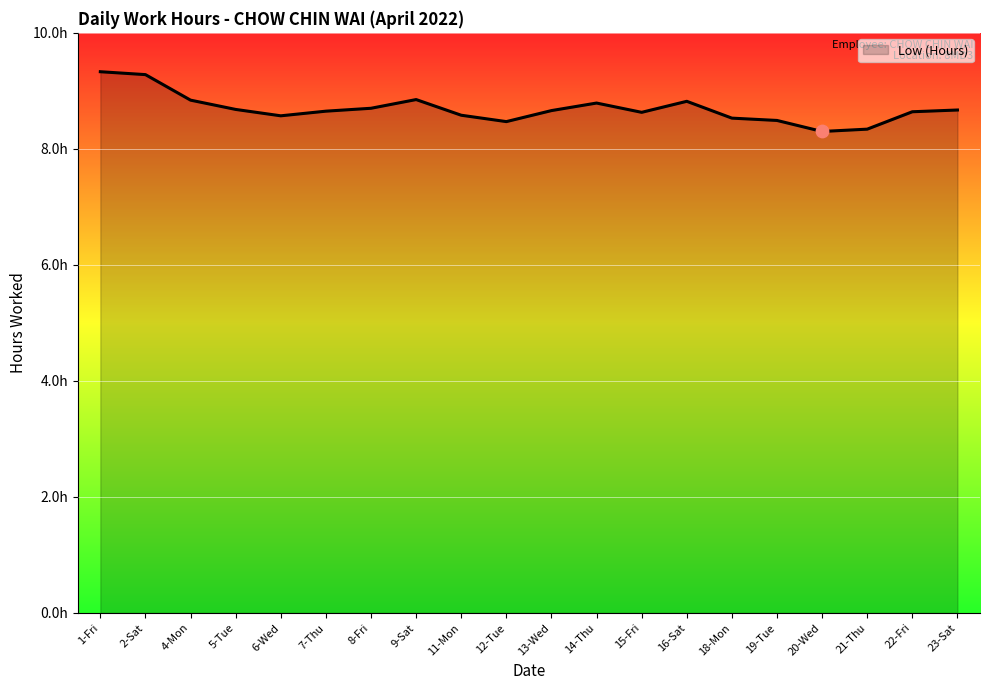

What is the change in value from 12-Tue to 15-Fri?

+0.2